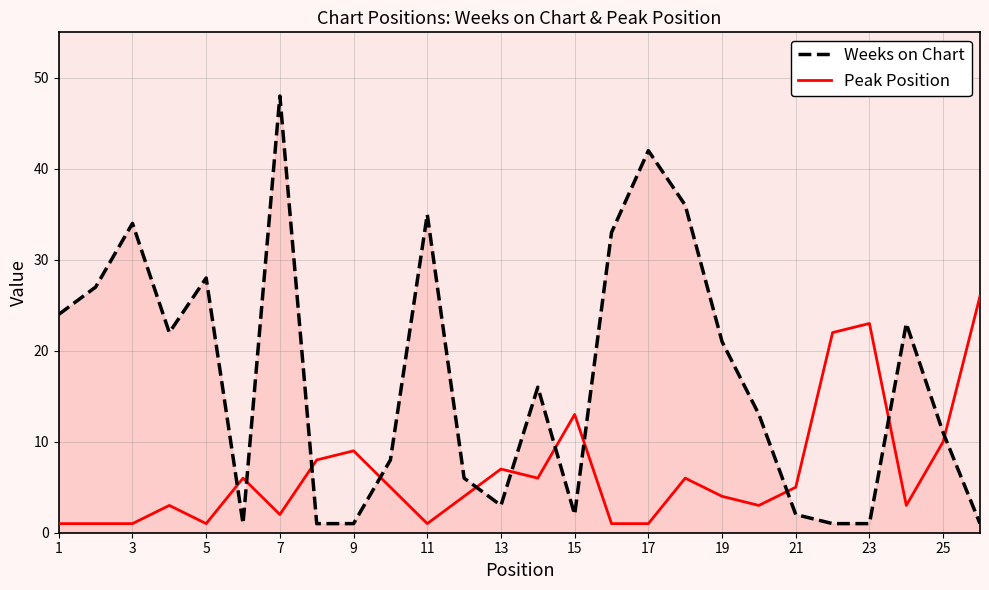

Which series has the largest range (max minus min)?

Weeks on Chart